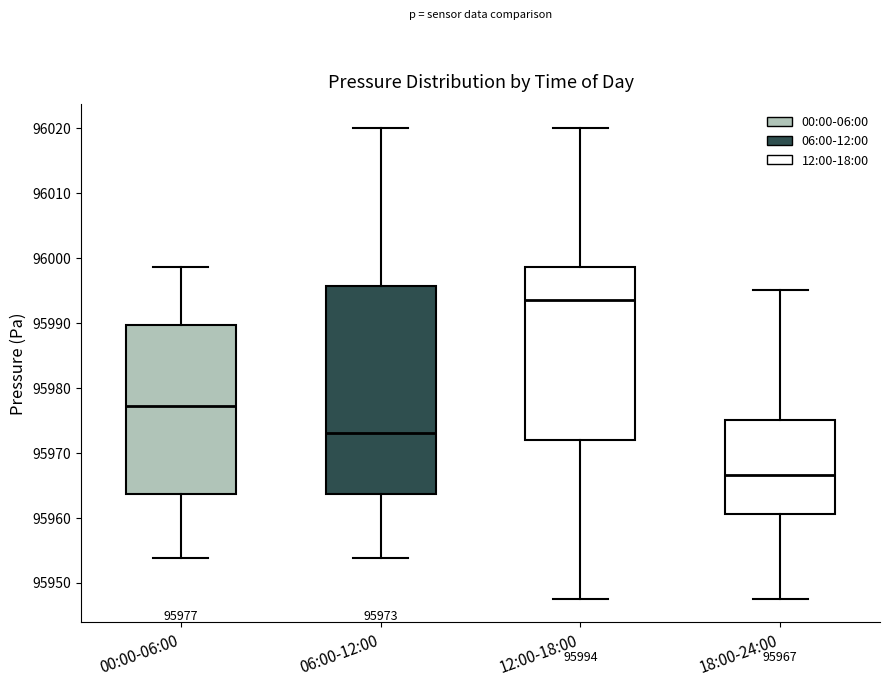

Which box is the tallest, from its lower edge to its upper edge?

06:00-12:00